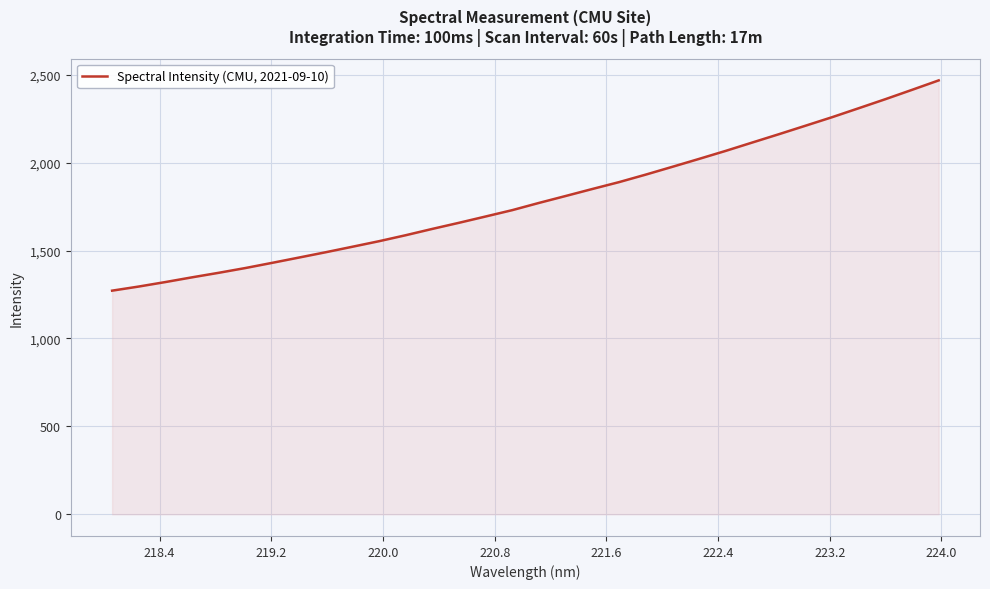

What is the maximum value shown in the chart?

2467.8